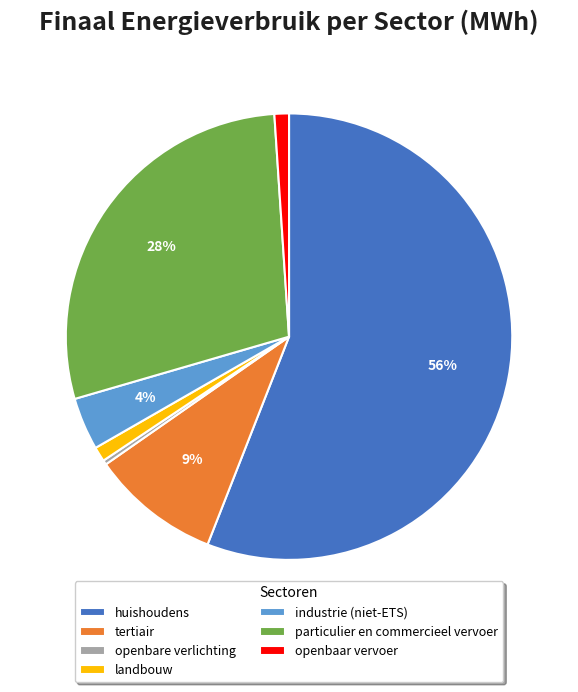

Is there any slice that represents more than half of the pie?

Yes